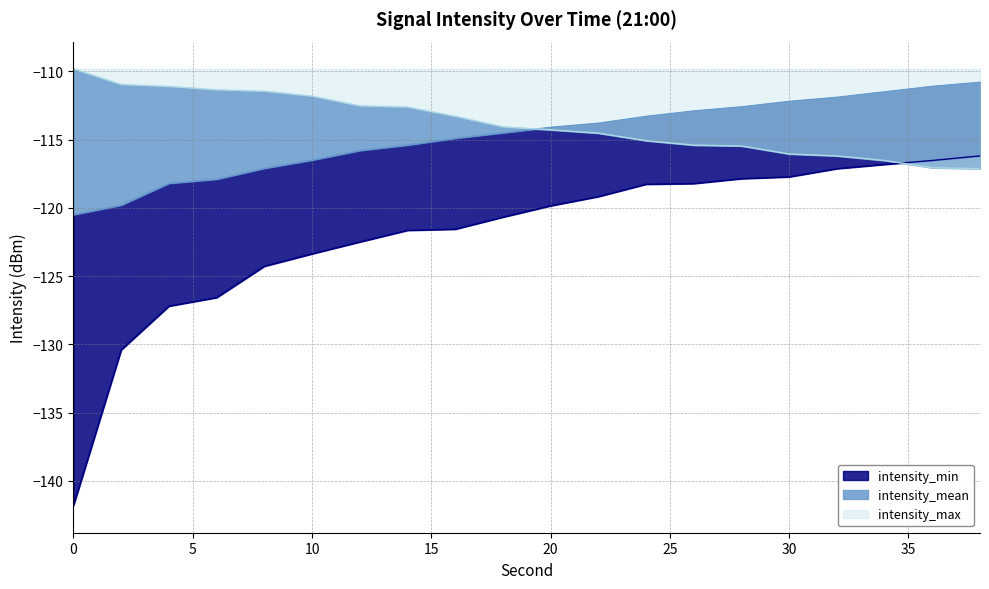

What is the value of the intensity_max point at the 15th from the left?

-115.5